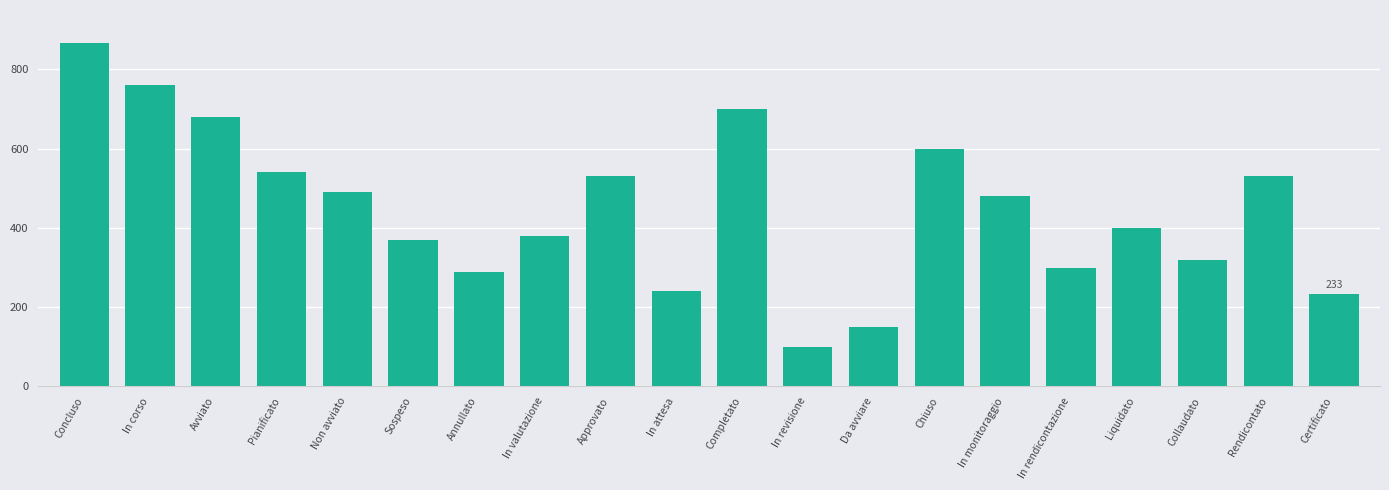

What is the change in value from Pianificato to In attesa?

-300